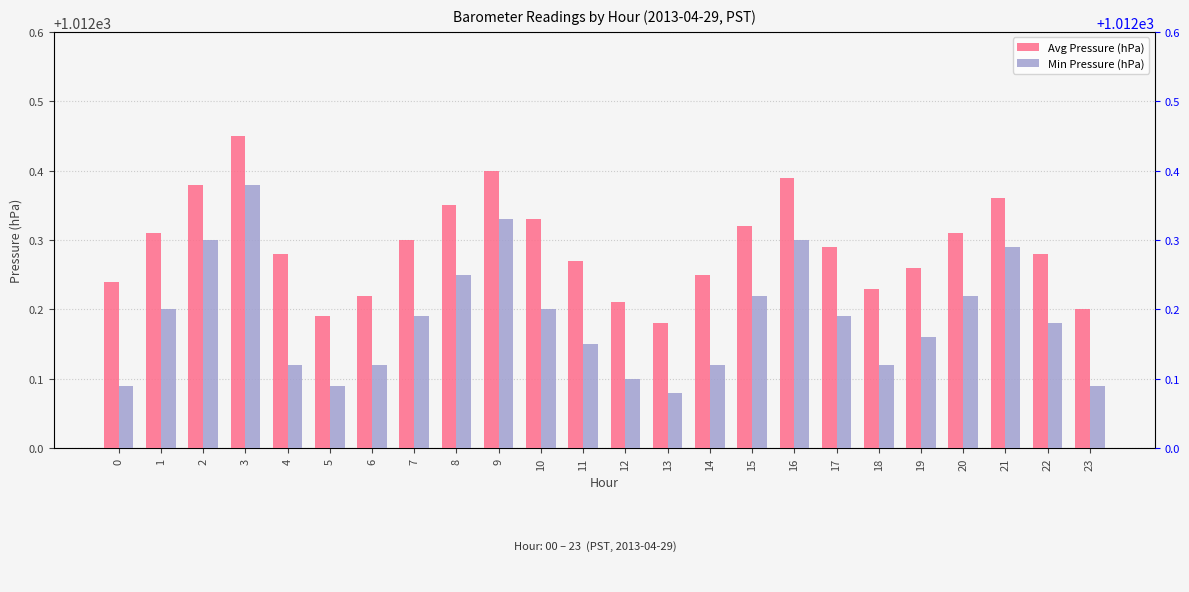

Which series changed the most between 17 and 23?

Min Pressure (hPa)